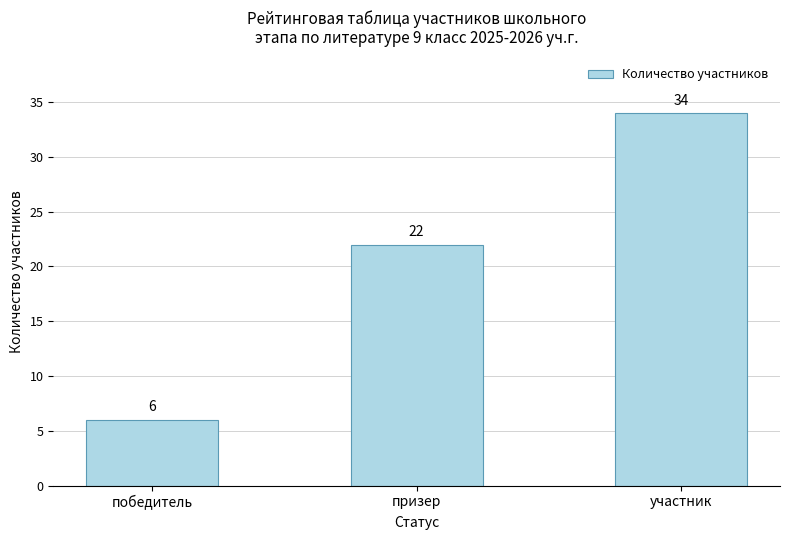

Read the value at призер, to the nearest 5.

20